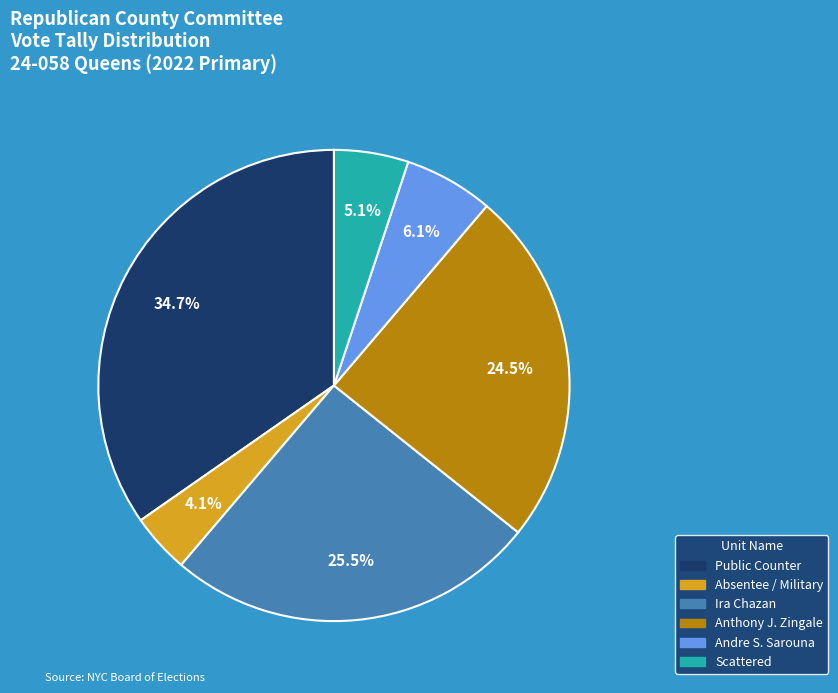

Is there a majority slice in this chart?

No